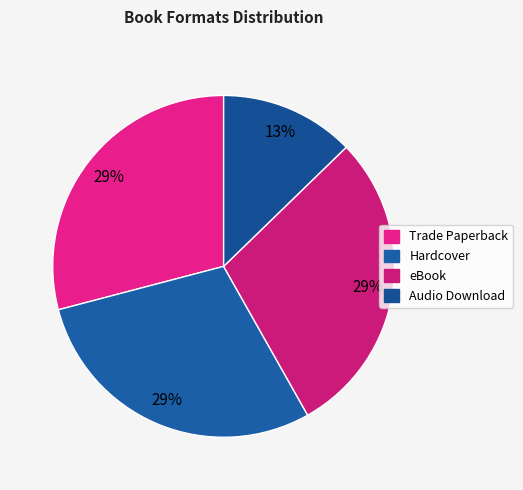

Does Hardcover account for over 50% of the chart?

No